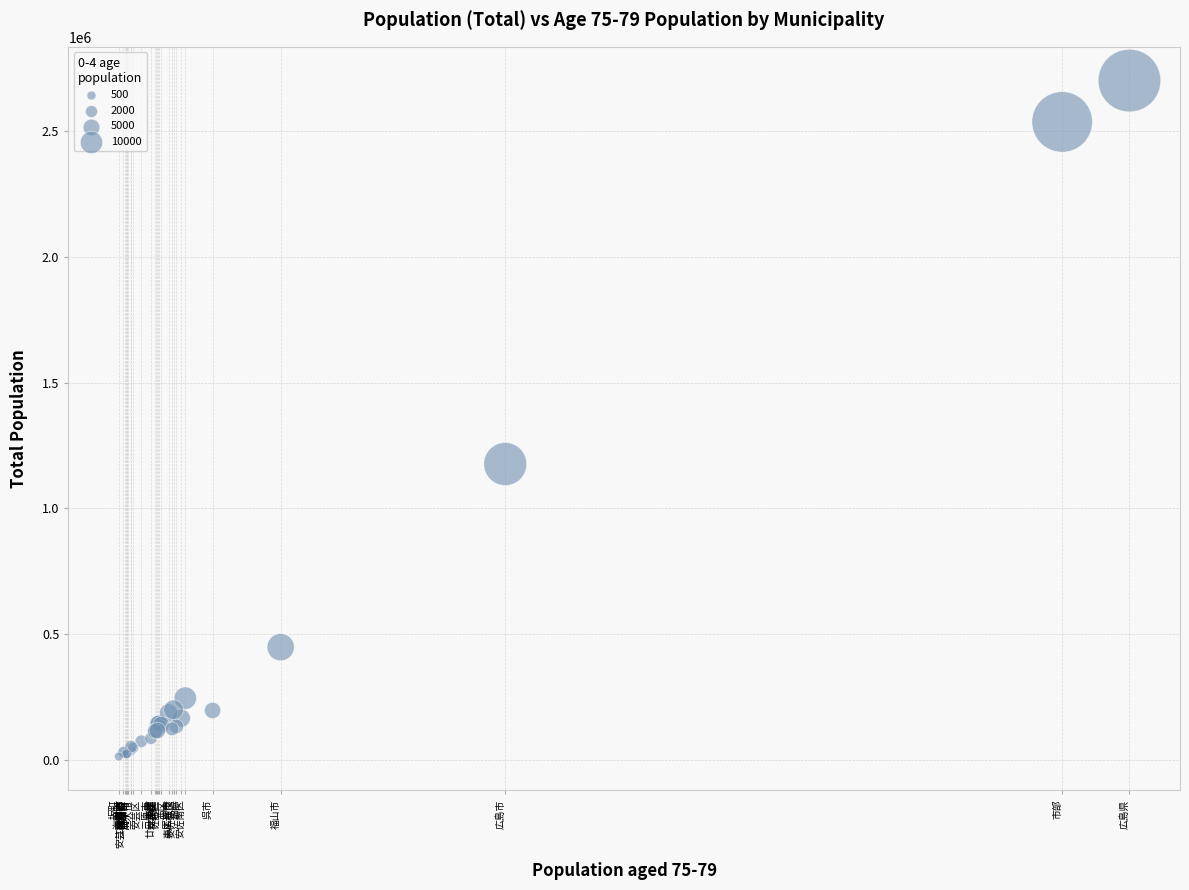

What Y value in the scatter plot is closest to 1356557?

1175719